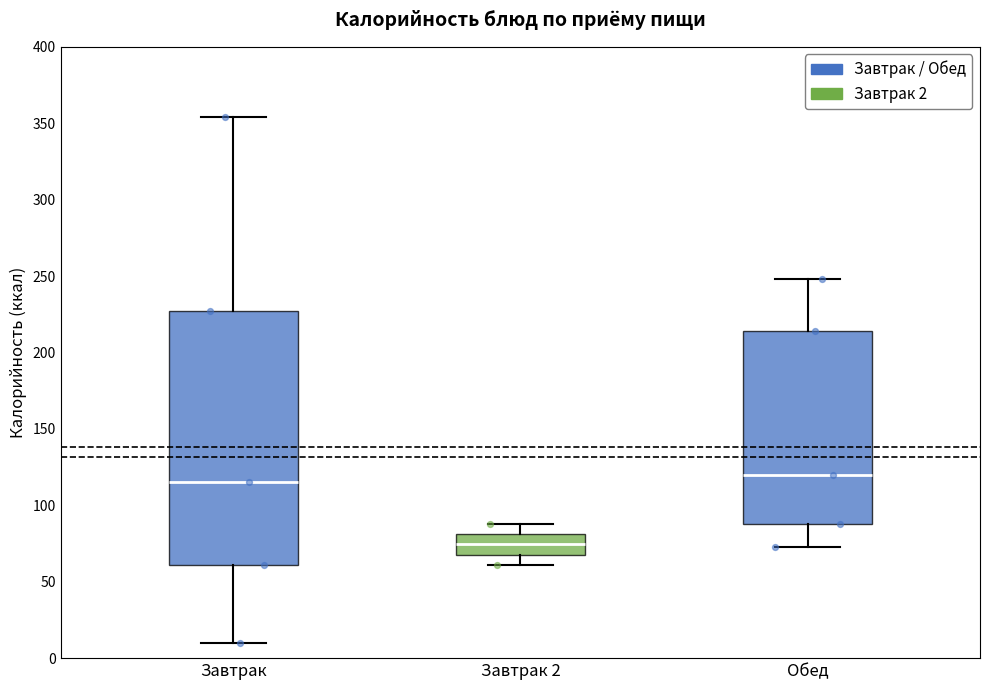

Which box's median line is the highest?

Обед